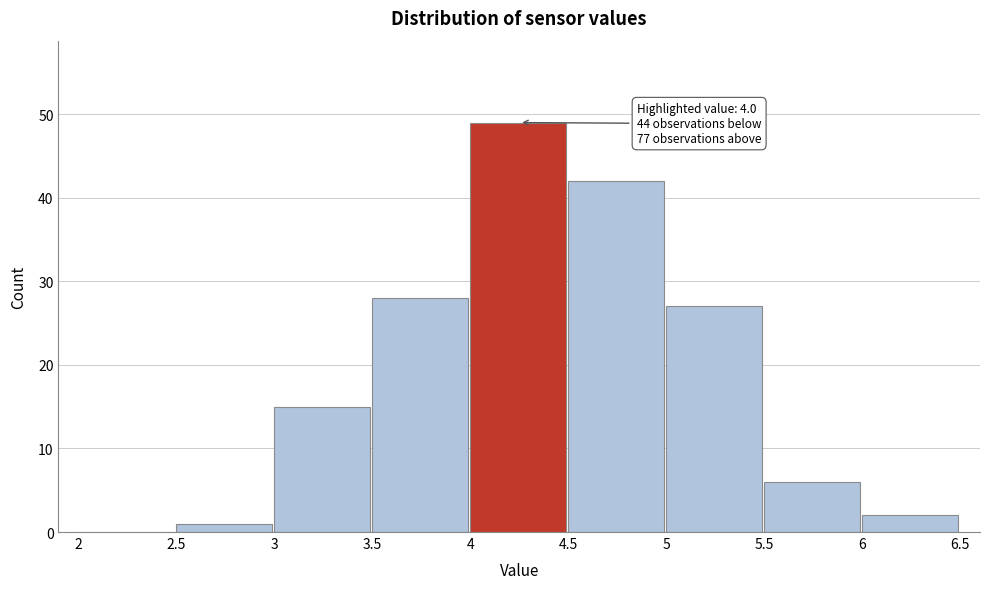

Which range on the x-axis has the tallest bar?

4 to 4.5